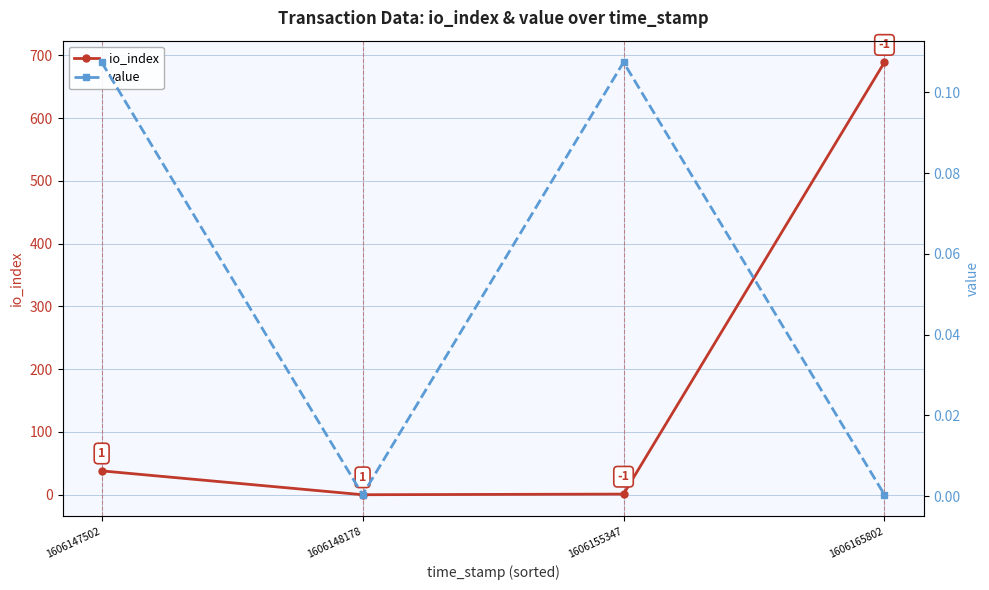

At which category is the sum across all series the highest?

1606165802